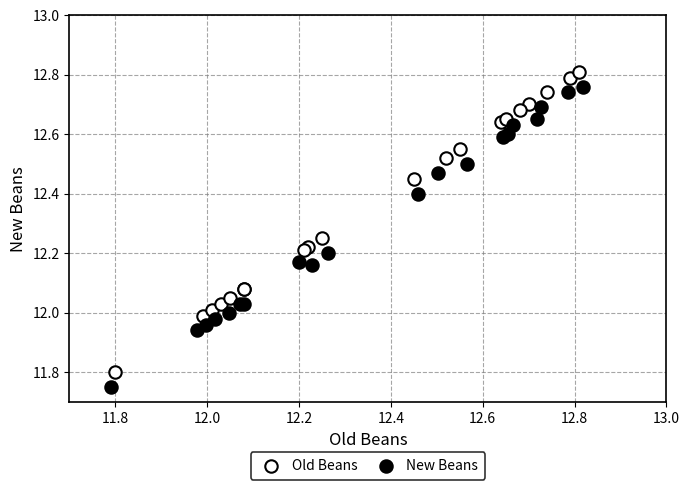

What are all the series names shown in the legend?

Old Beans, New Beans